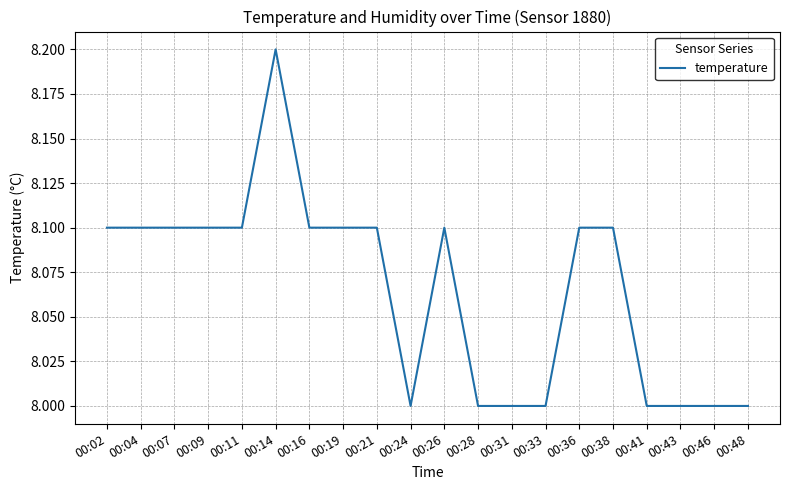

Which category has the highest value across all series?

00:14